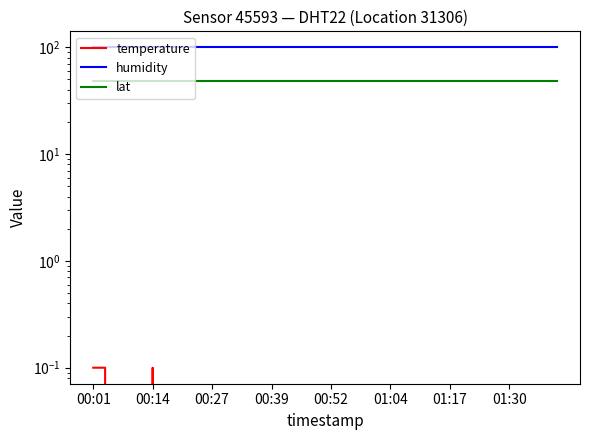

Between 01:04 and 33, which series saw the biggest shift?

temperature